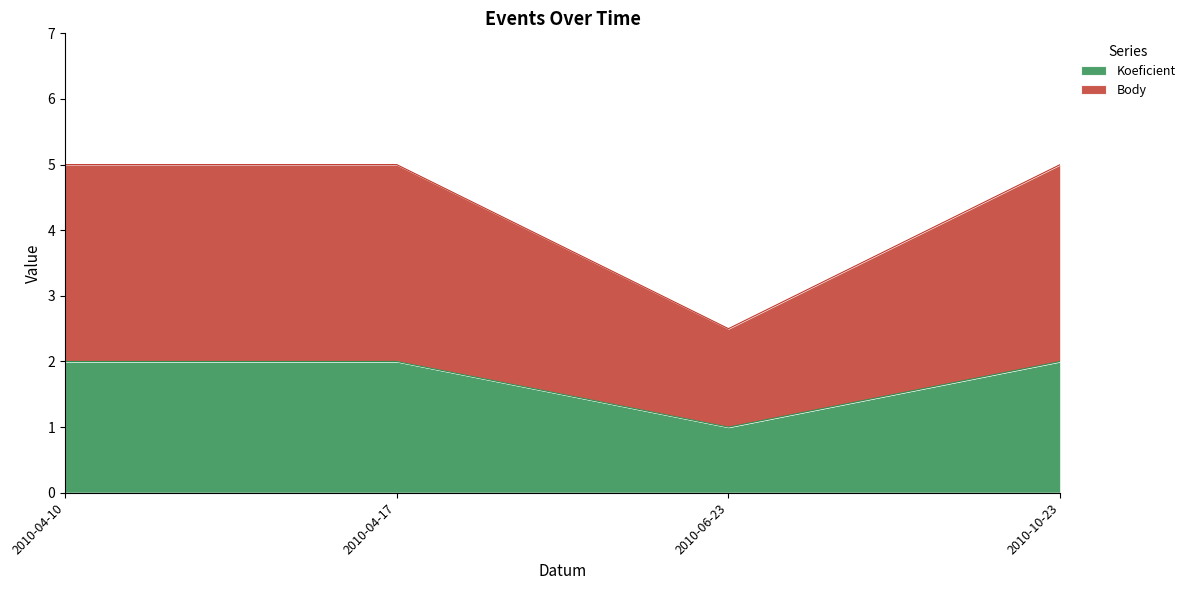

True or false: Body and Koeficient intersect in this chart.

False